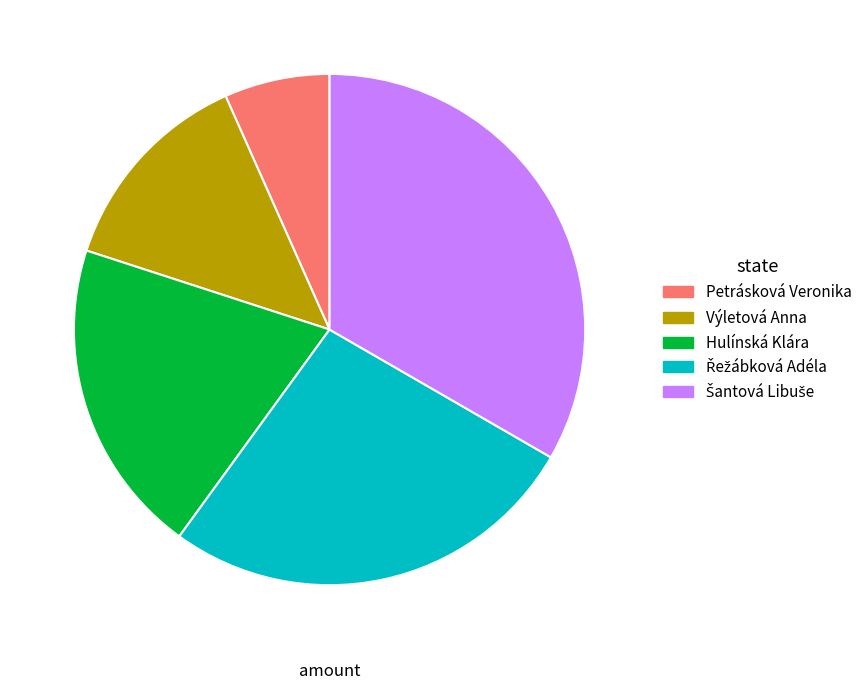

Is it true that Hulínská Klára is 13% of the pie?

False